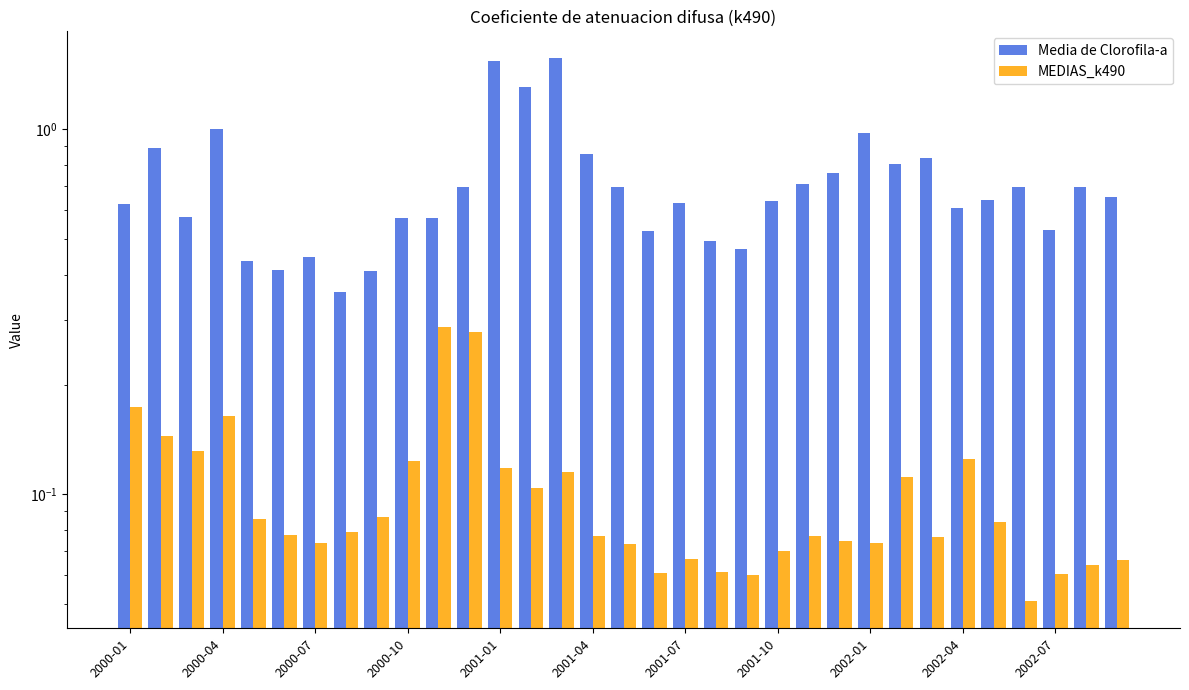

Read the MEDIAS_k490 value at 2002-07.

0.1